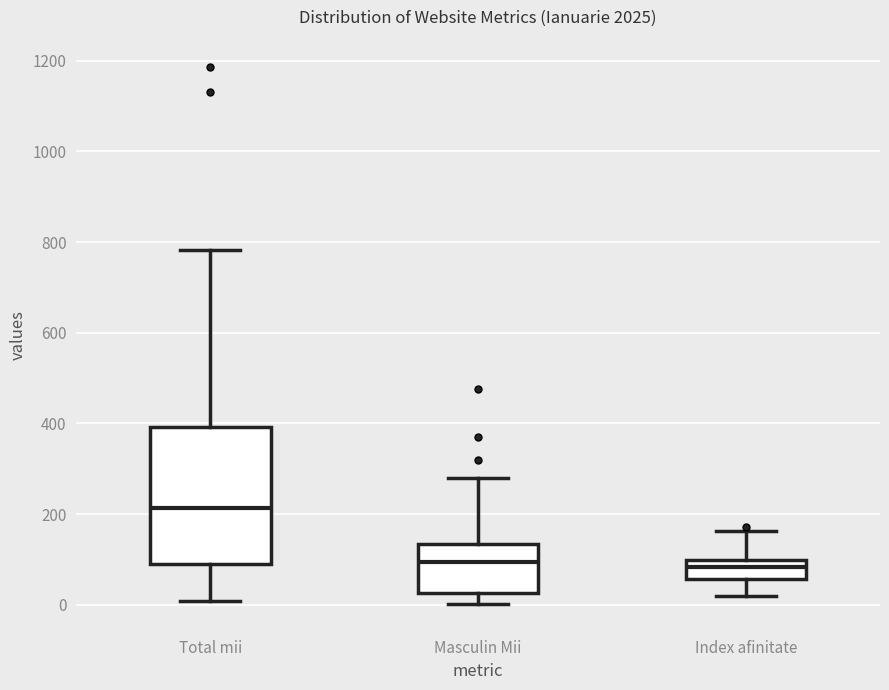

Reading left to right, read every box against the y-axis: the position of its median line, the range the box covers, and the ends of its whiskers. The values are not printed on the chart, so give them approximately, as read against the axis.

Total mii: median 220, box 80 to 400, whiskers 0 to 780
Masculin Mii: median 100, box 20 to 140, whiskers 0 to 280
Index afinitate: median 80, box 60 to 100, whiskers 20 to 160